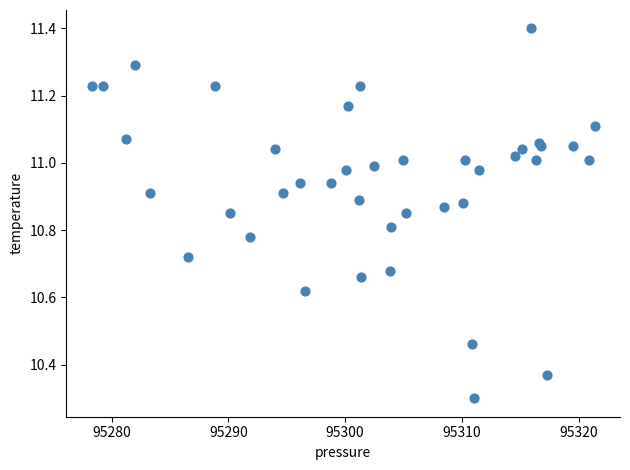

What Y value in the scatter plot is closest to 10?

10.3